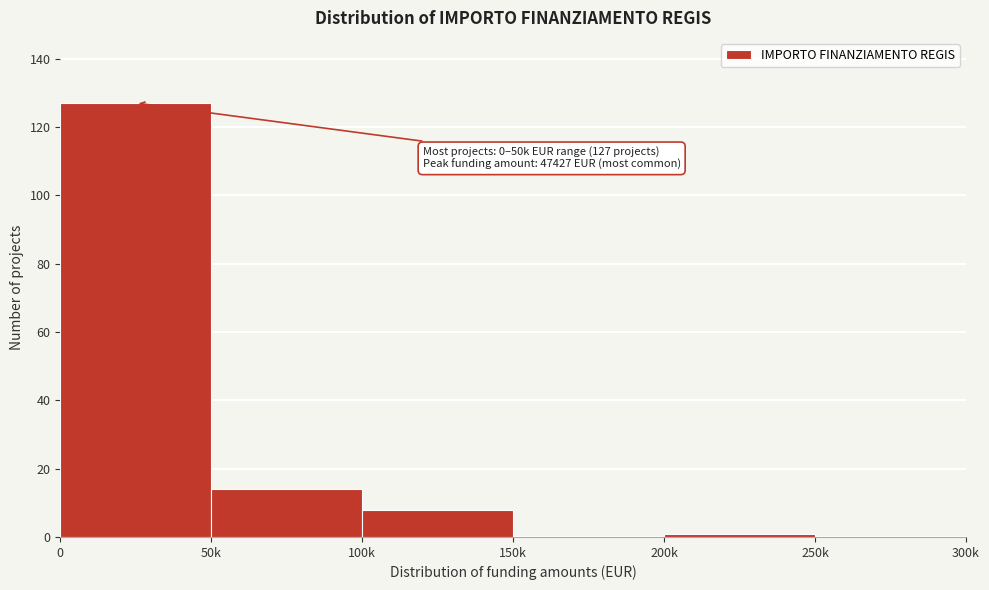

Reading left to right, extract all data points from this chart.

0=127	50k=14	100k=8	150k=0	200k=1	250k=0